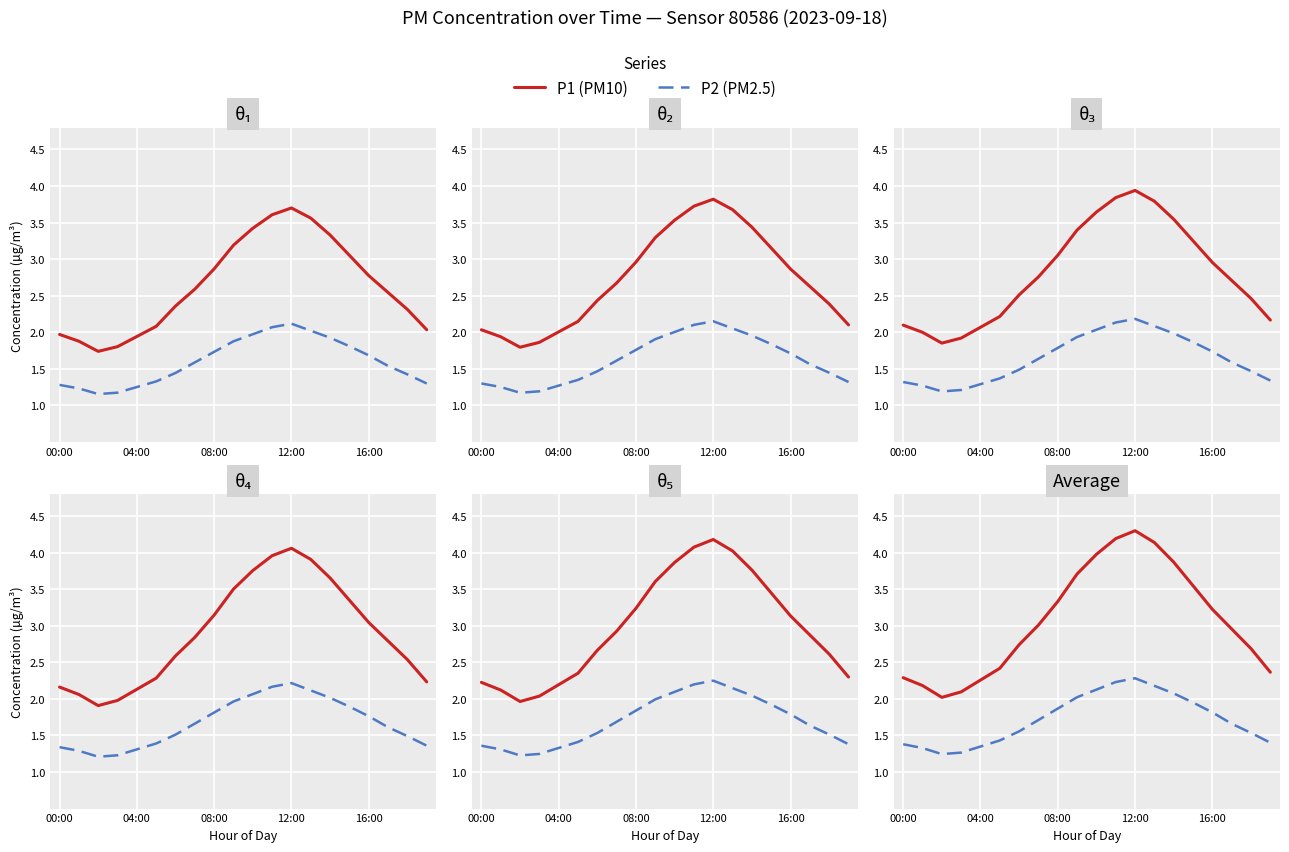

List the series in order of their peak value, highest first.

P1 (PM10), P2 (PM2.5)